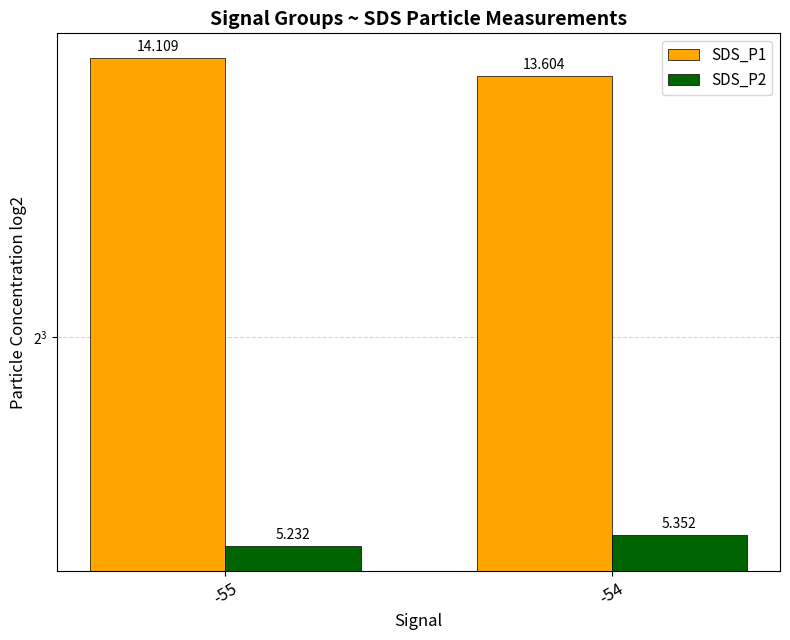

Reading left to right, extract all data points from this chart.

SDS_P1: -55=14.1	-54=13.6
SDS_P2: -55=5.2	-54=5.4